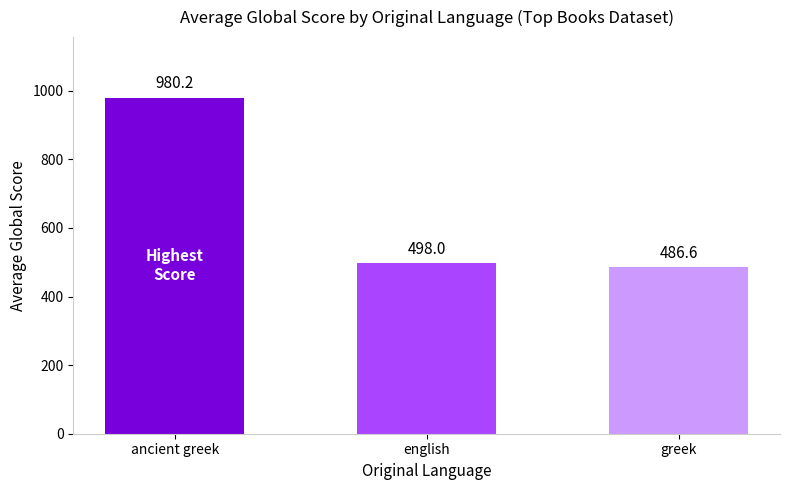

True or false: the data shows 747.9 at english.

False